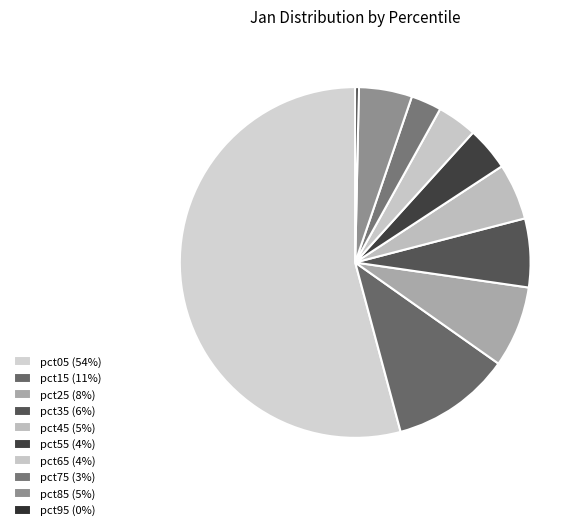

To the nearest percent, what is the difference between the pct05 and pct95 slice percentages?

54%